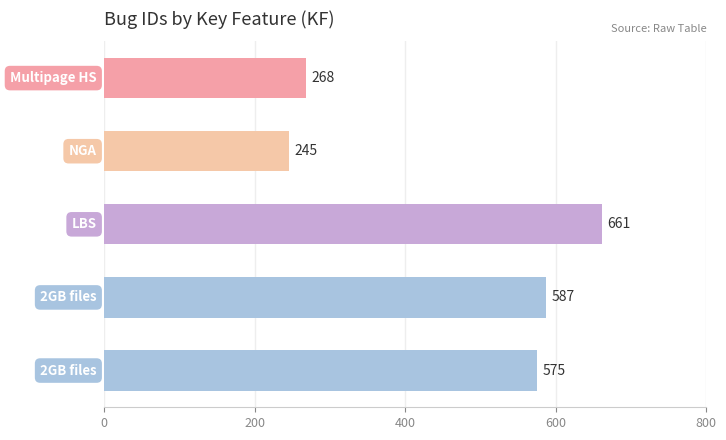

What is the difference between the second highest and second lowest values?

319